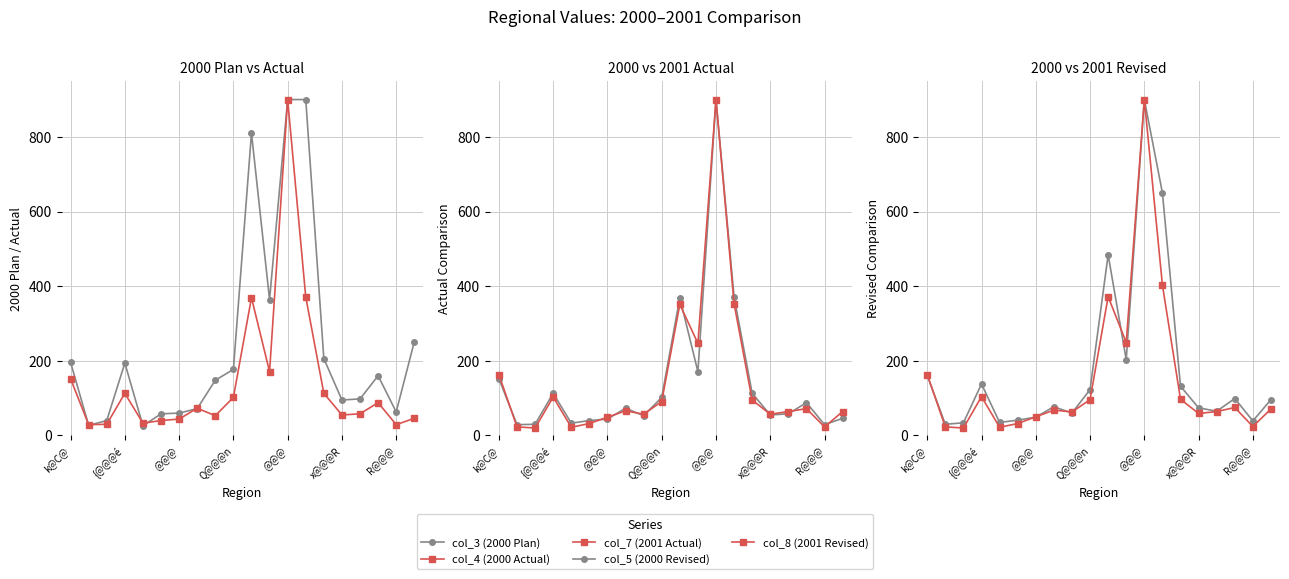

What is the average value of the col_7 (2001 Actual) series?

143